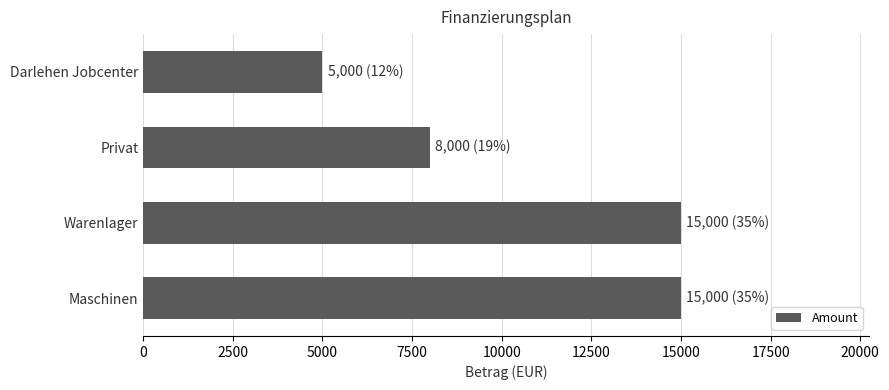

What is the difference between the maximum and minimum values?

10000